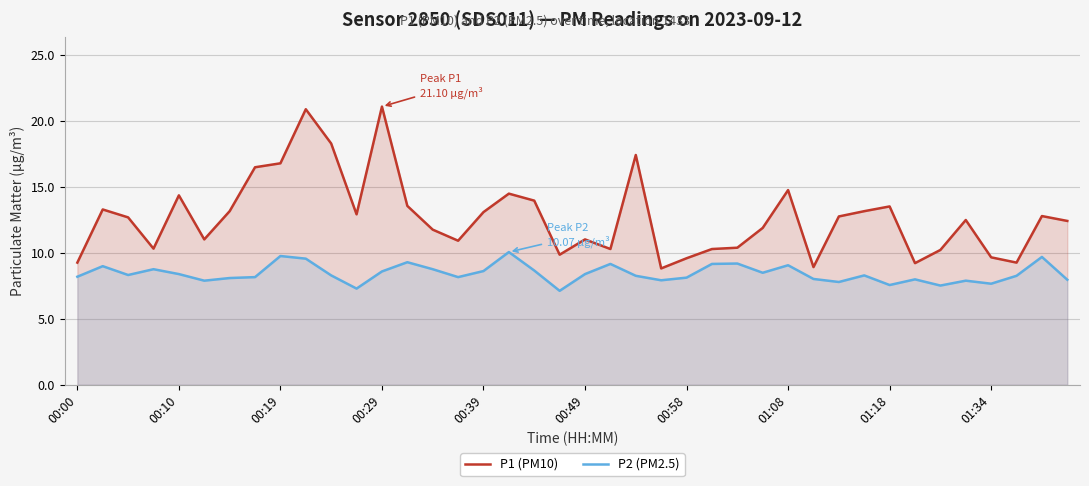

True or false: P1 (PM10) and P2 (PM2.5) intersect in this chart.

False